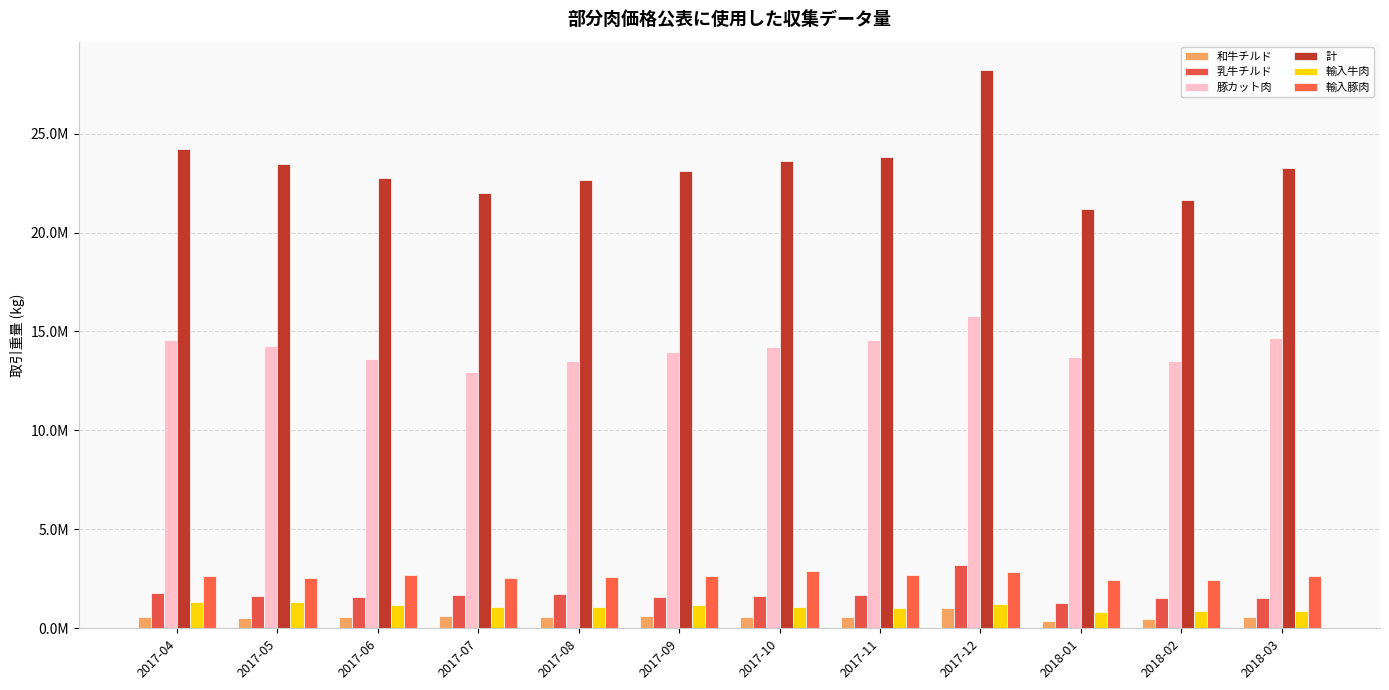

Does the chart contain any negative values?

No